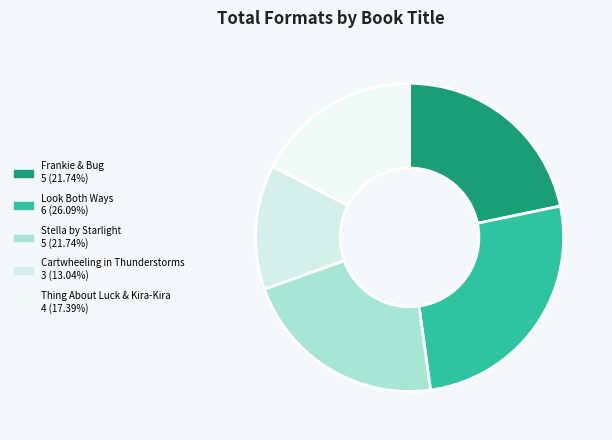

How many segments does this pie chart have?

5